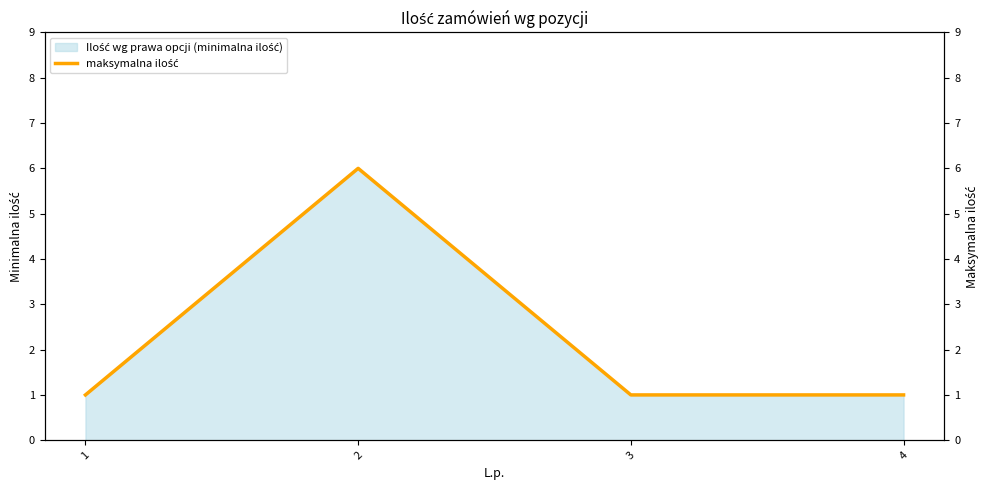

The chart shows a value of 1 at 4. True or false?

True